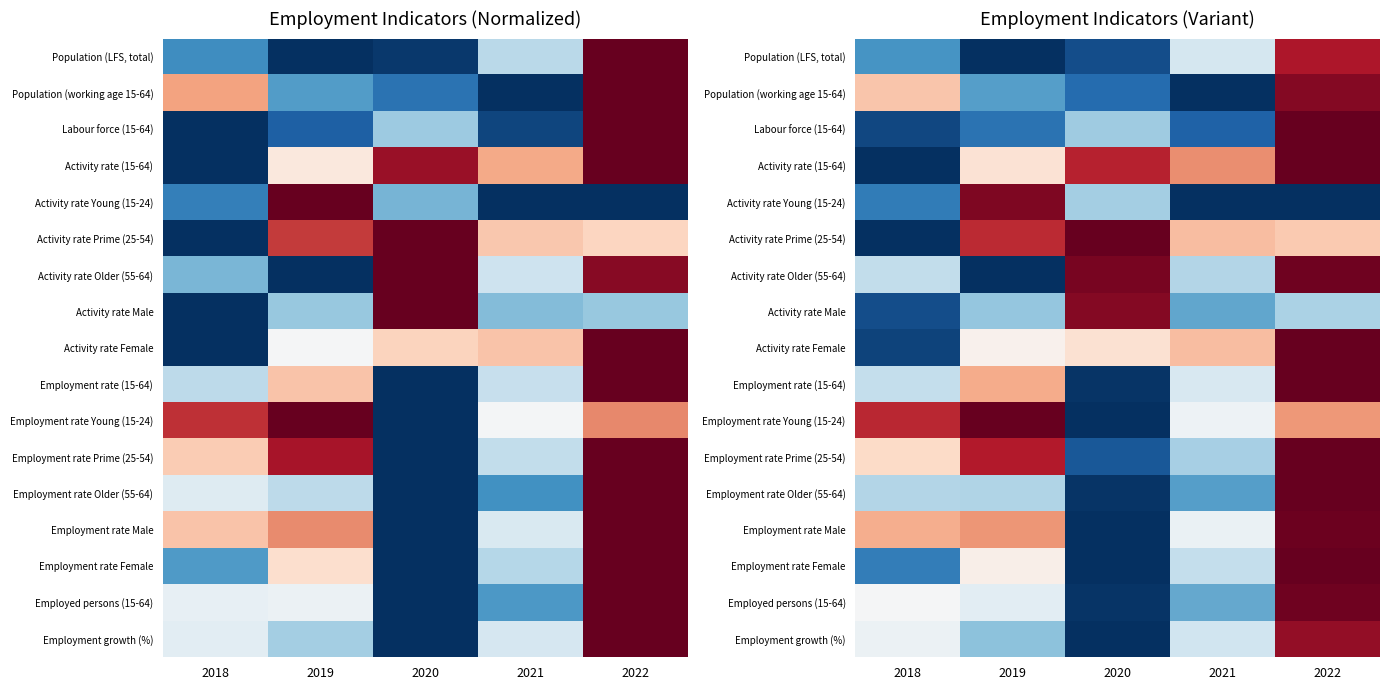

What is the difference between the highest and lowest values at 2022?

1.0